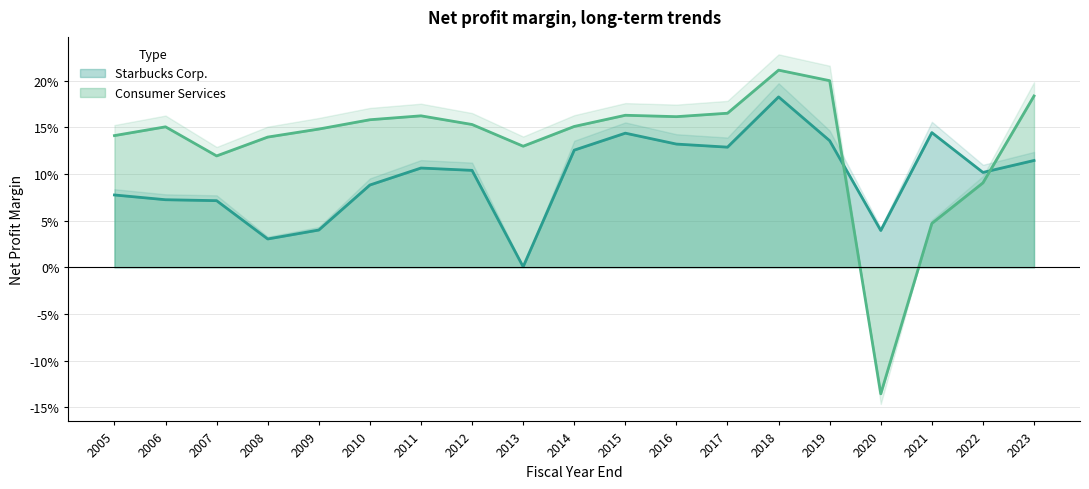

Rank the categories by Consumer Services value from lowest to highest.

2020, 2021, 2022, 2007, 2013, 2008, 2005, 2009, 2006, 2014, 2012, 2010, 2016, 2011, 2015, 2017, 2023, 2019, 2018